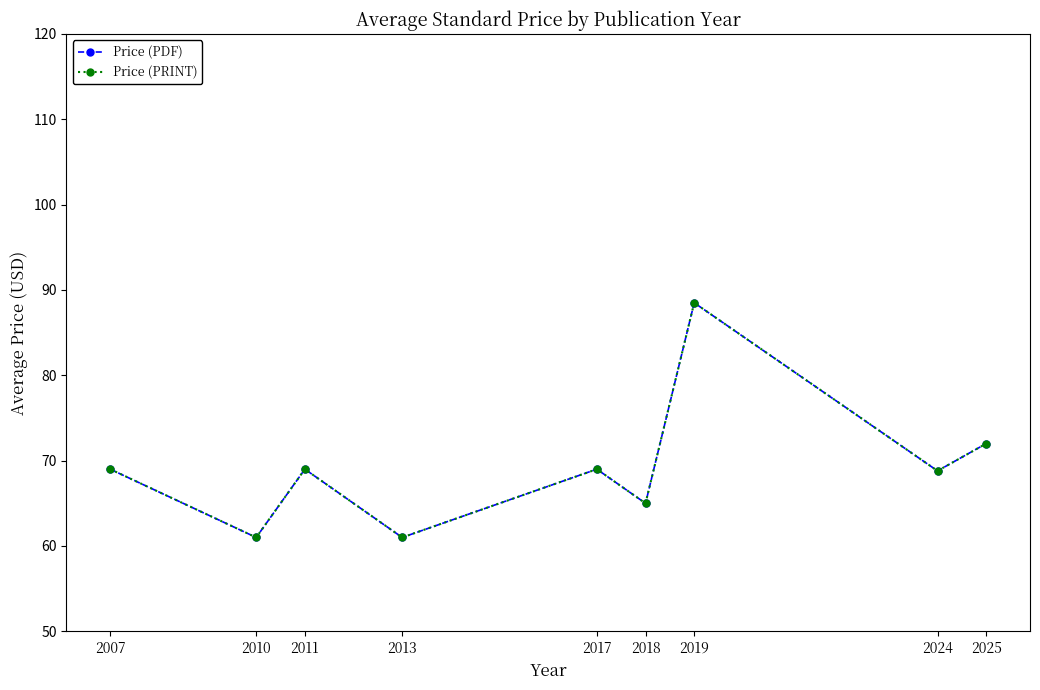

How many lines are shown in the chart?

2